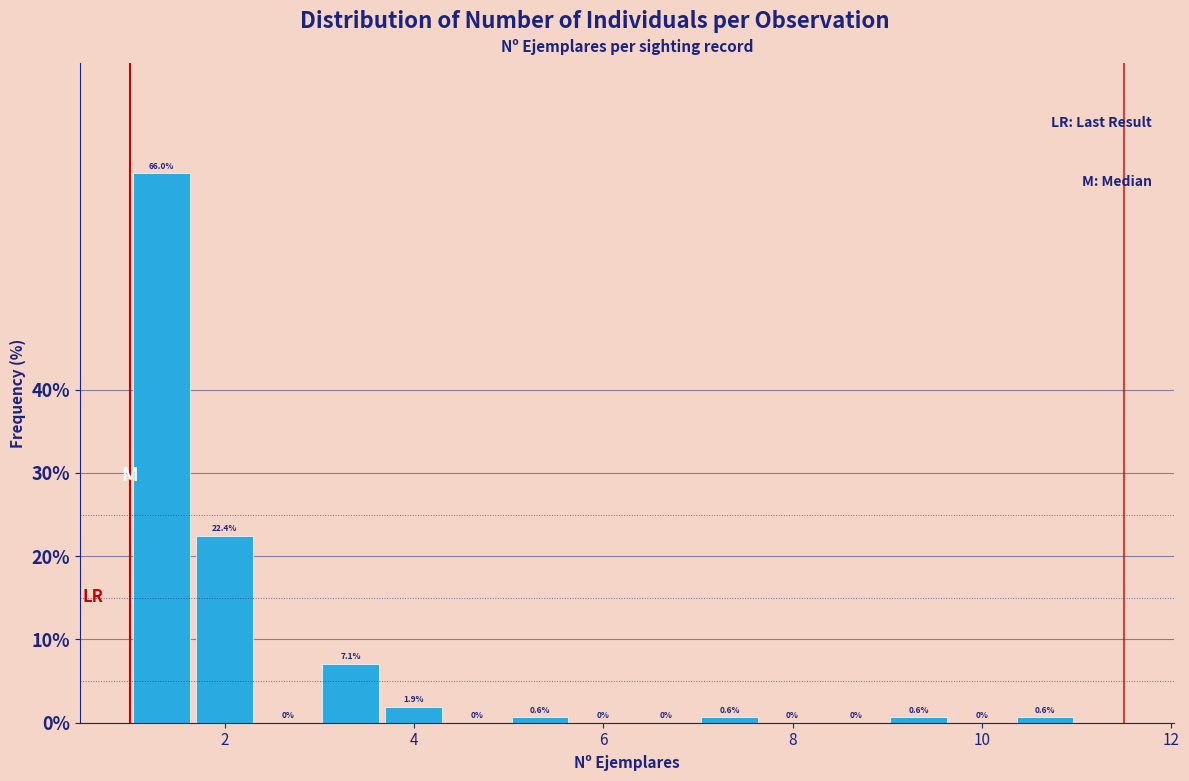

Around what value on the x-axis is the tallest bar? Give the approximate position of its centre, as read against the axis.

1.4